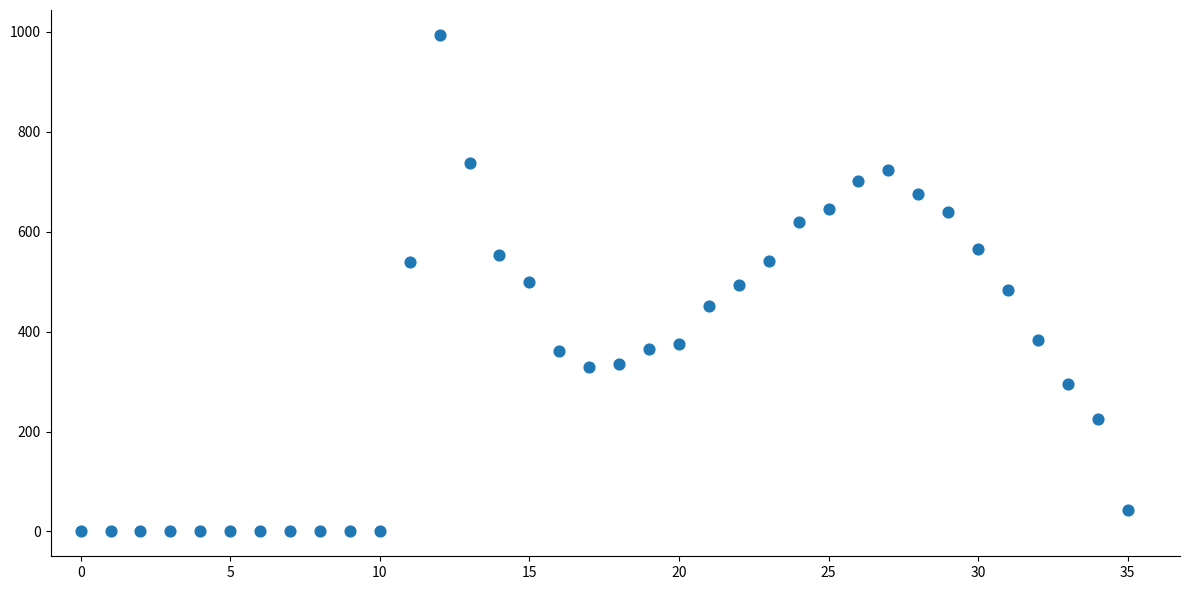

What is the range of Y values (max minus min)?

994.0